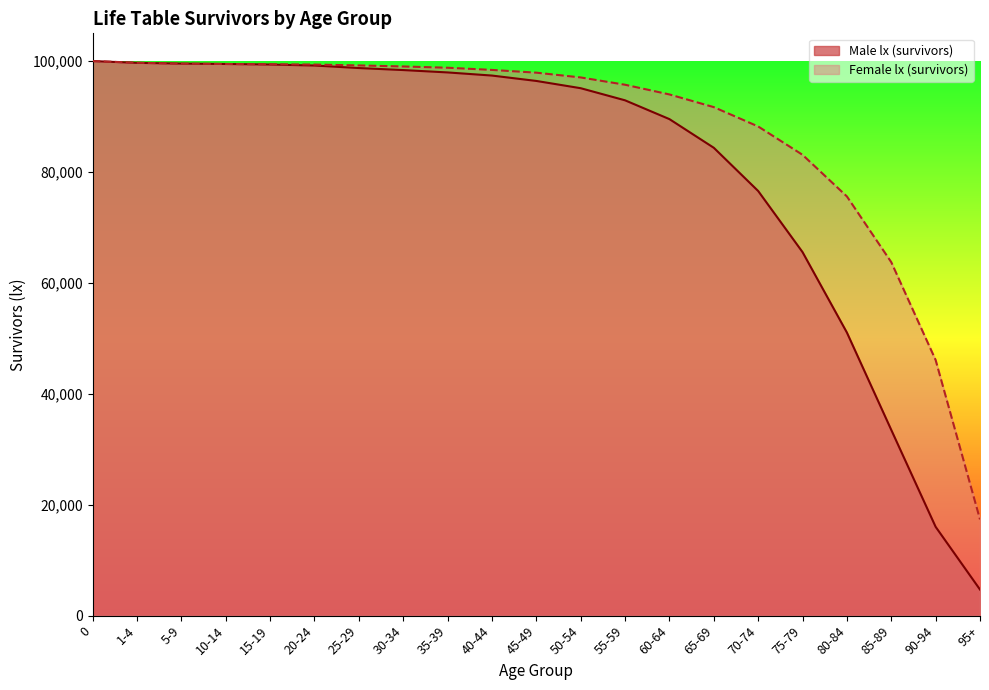

What is the difference between the maximum and second lowest values in the Female lx (survivors) series?

53912